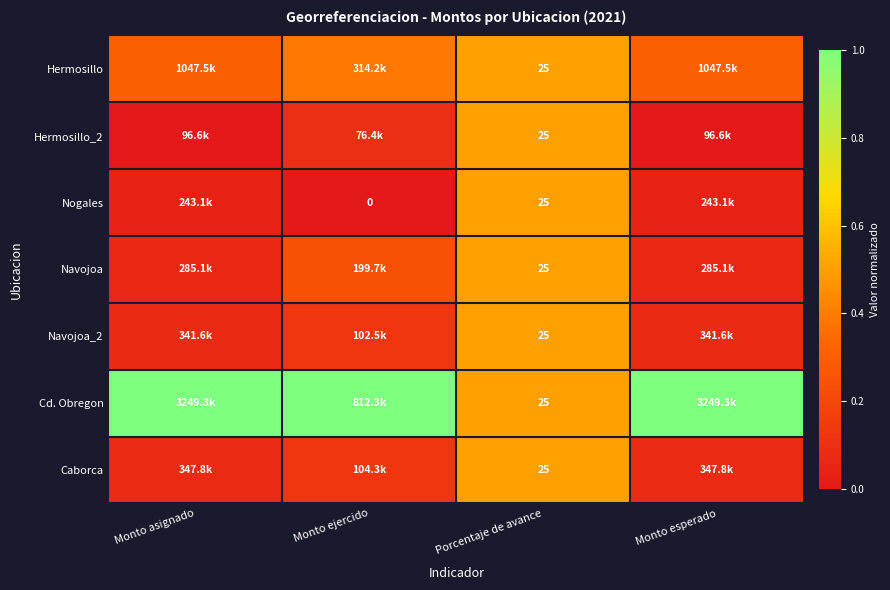

The value of Hermosillo at Monto asignado is 0.5. True or false?

False